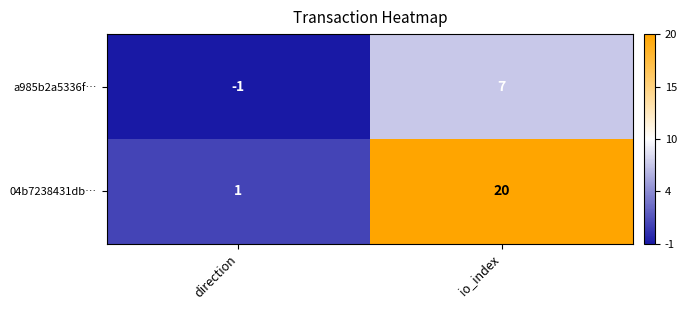

Reading left to right, transcribe all the data shown in this chart.

a985b2a5336f…: direction=-1	io_index=7
04b7238431db…: direction=1	io_index=20